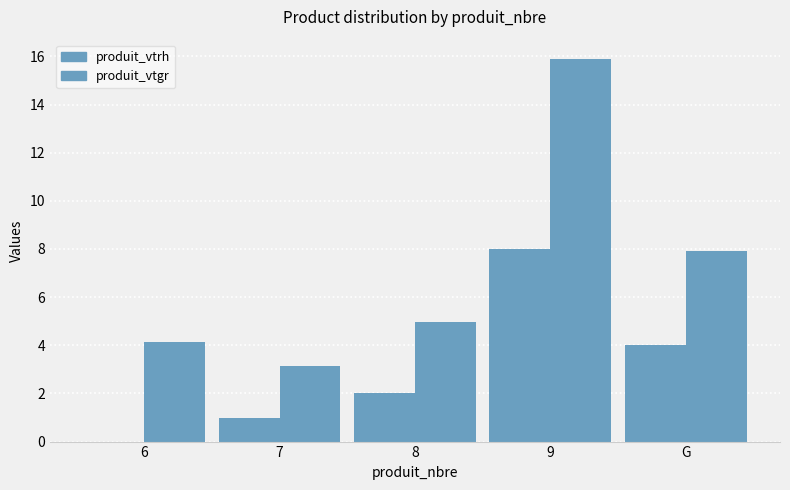

Which series has the largest total across all categories?

produit_vtgr